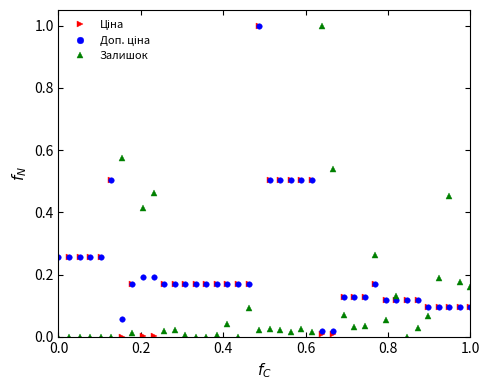

What is the maximum value shown in the chart?

1.0